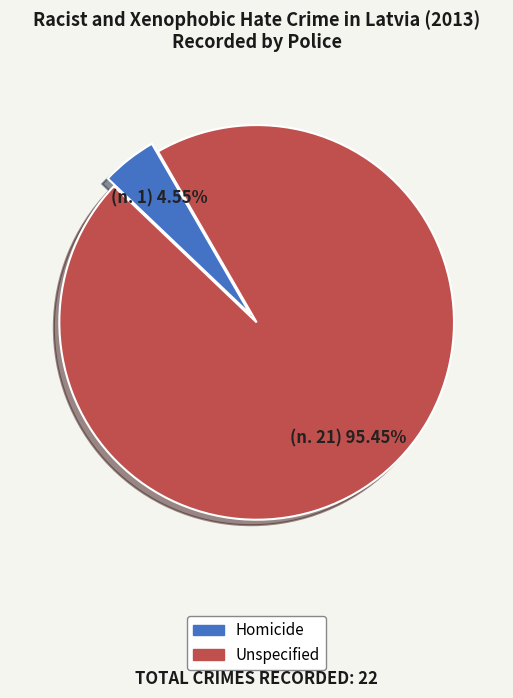

To the nearest percent, what is the combined percentage of Homicide and Unspecified?

100%